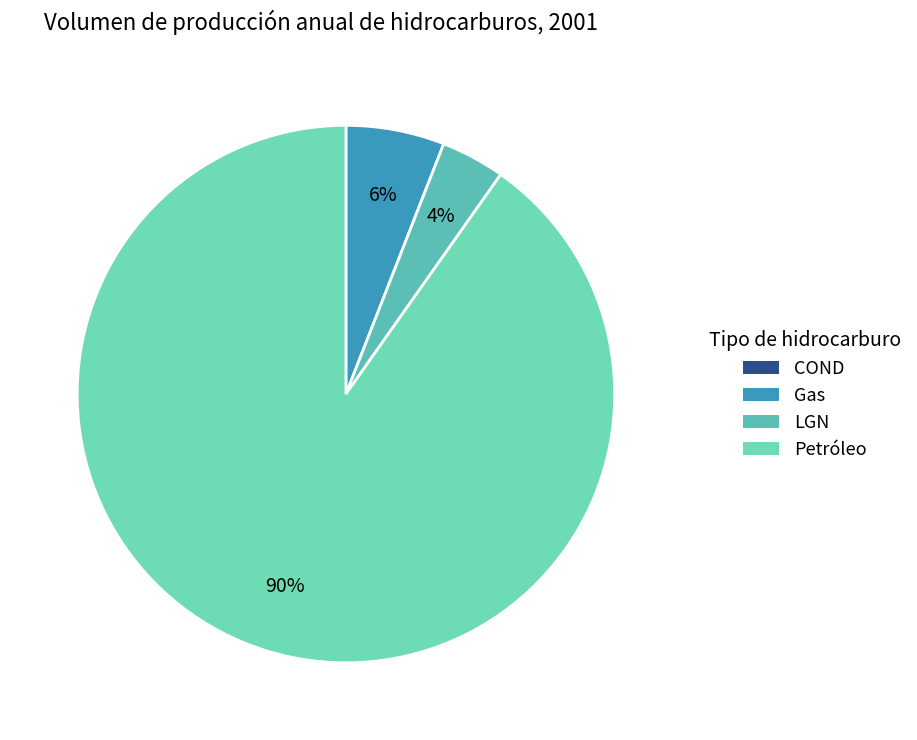

Is the sum of Petróleo and COND greater than half?

Yes